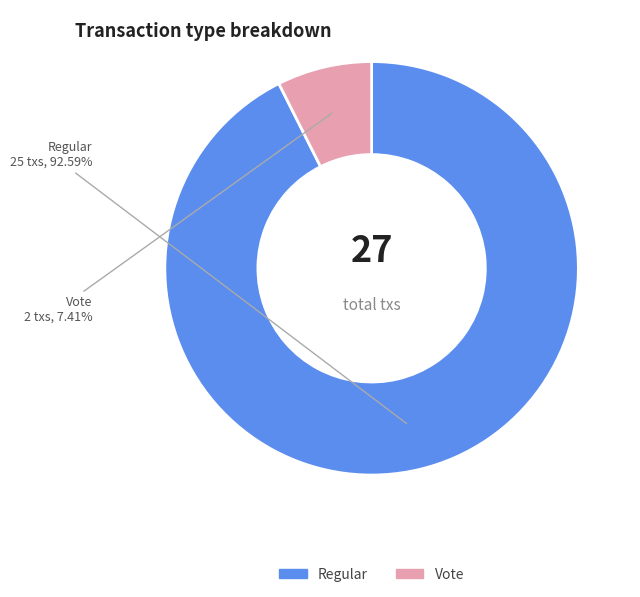

Count the number of slices in the pie.

2